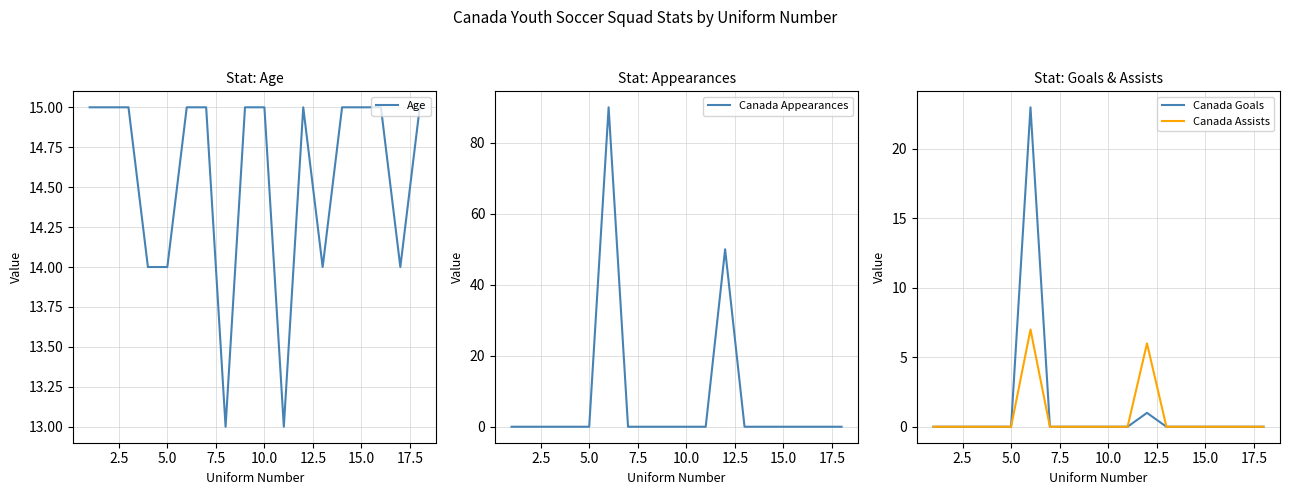

Count the number of data series in this chart.

4